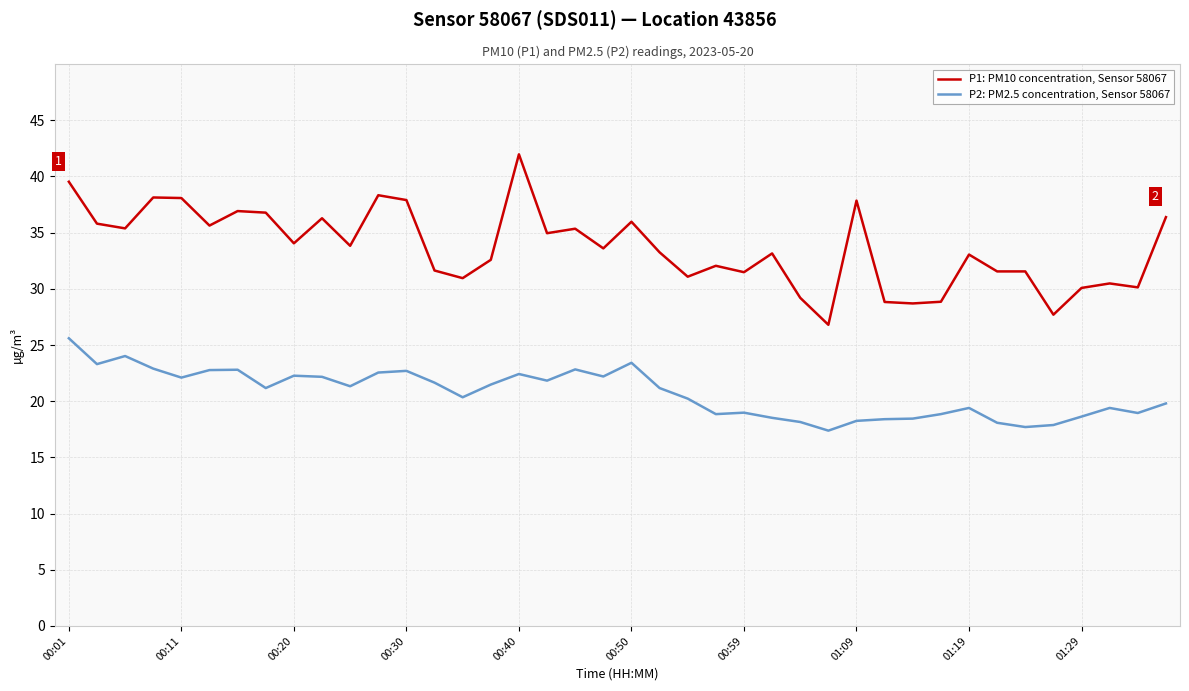

Does the chart have visible grid lines?

Yes